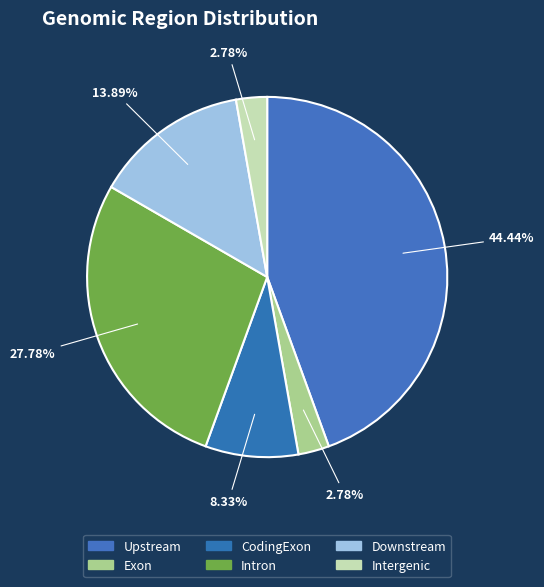

Count the number of slices in the pie.

6